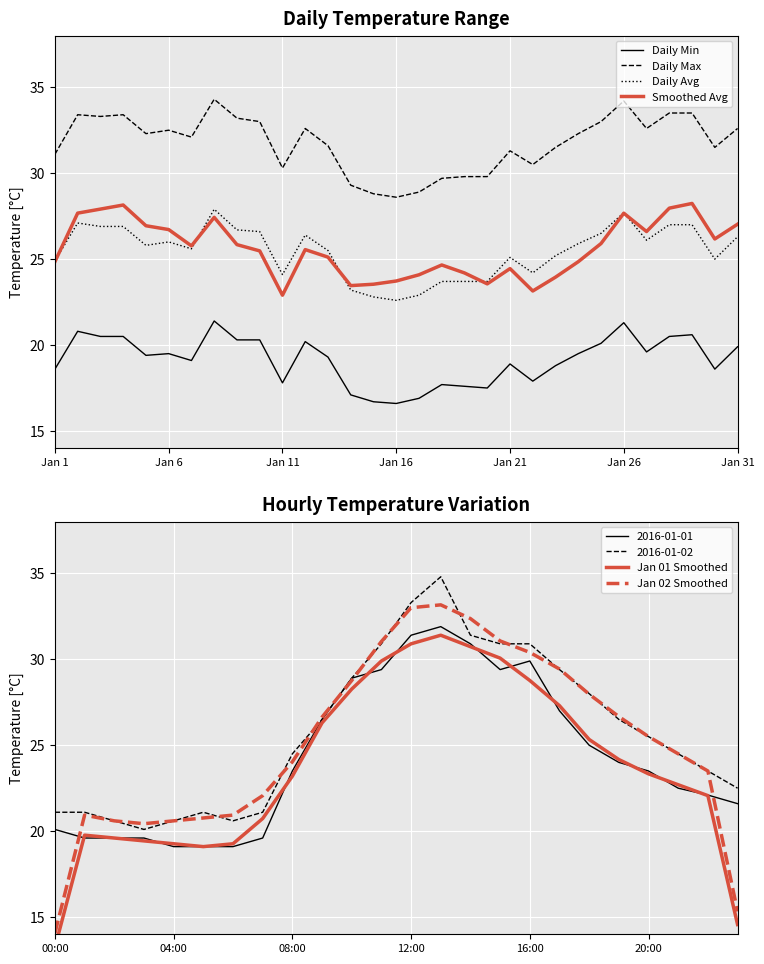

How many distinct data groups are displayed?

4